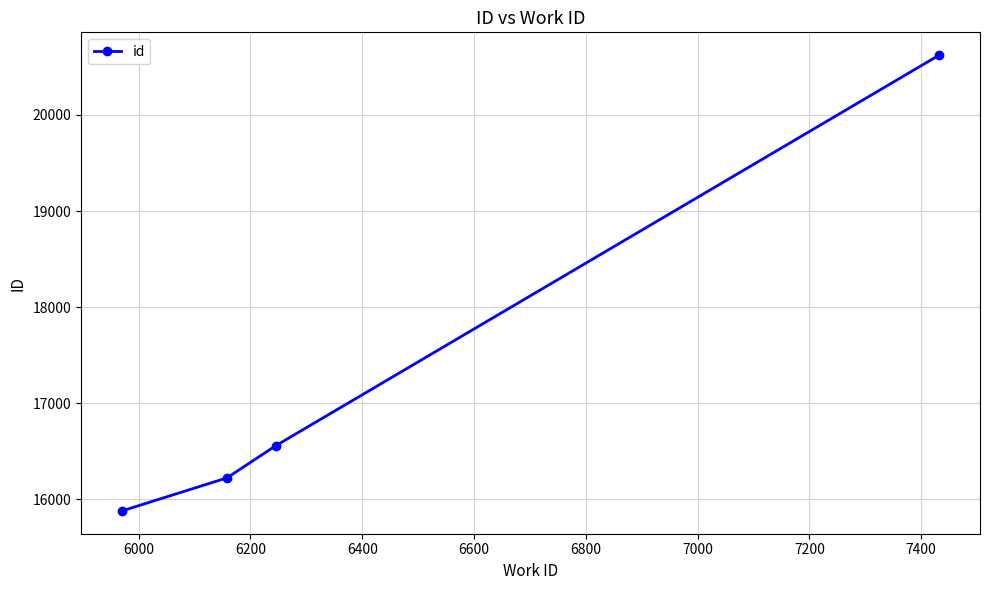

What is the value of the 2nd point from the left?

16223